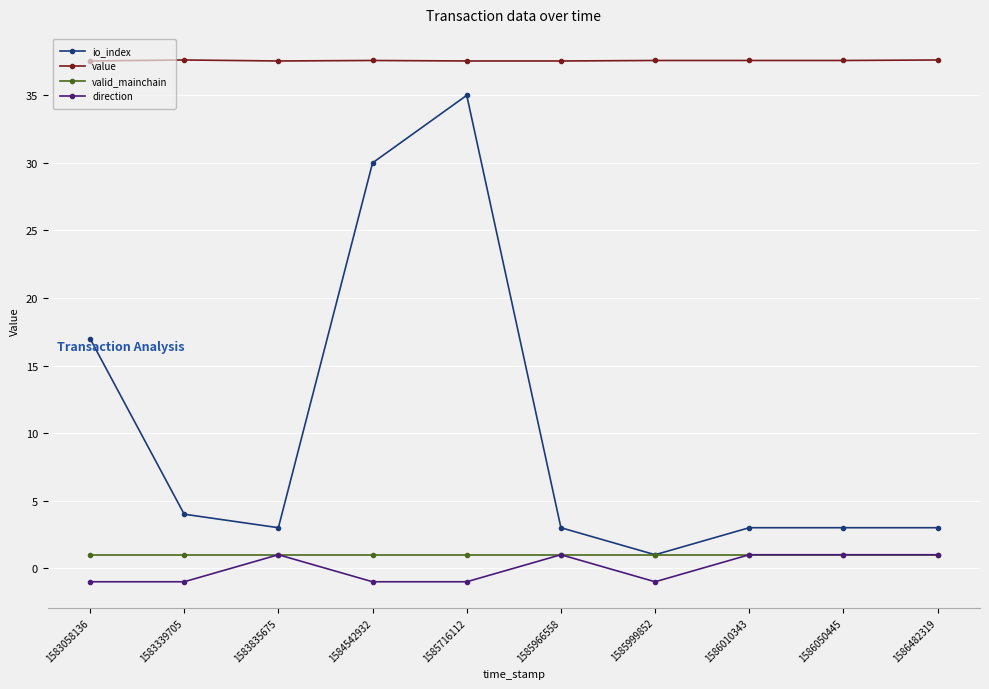

At 1585716112, list the series in order from largest to smallest.

value, io_index, valid_mainchain, direction